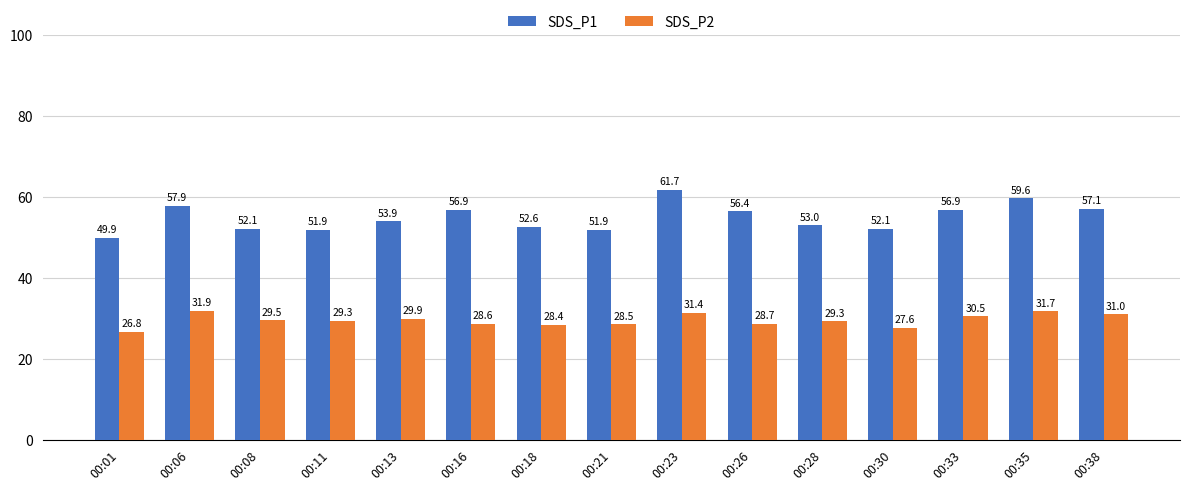

What is the difference between the maximum and minimum values in the SDS_P2 series?

5.1